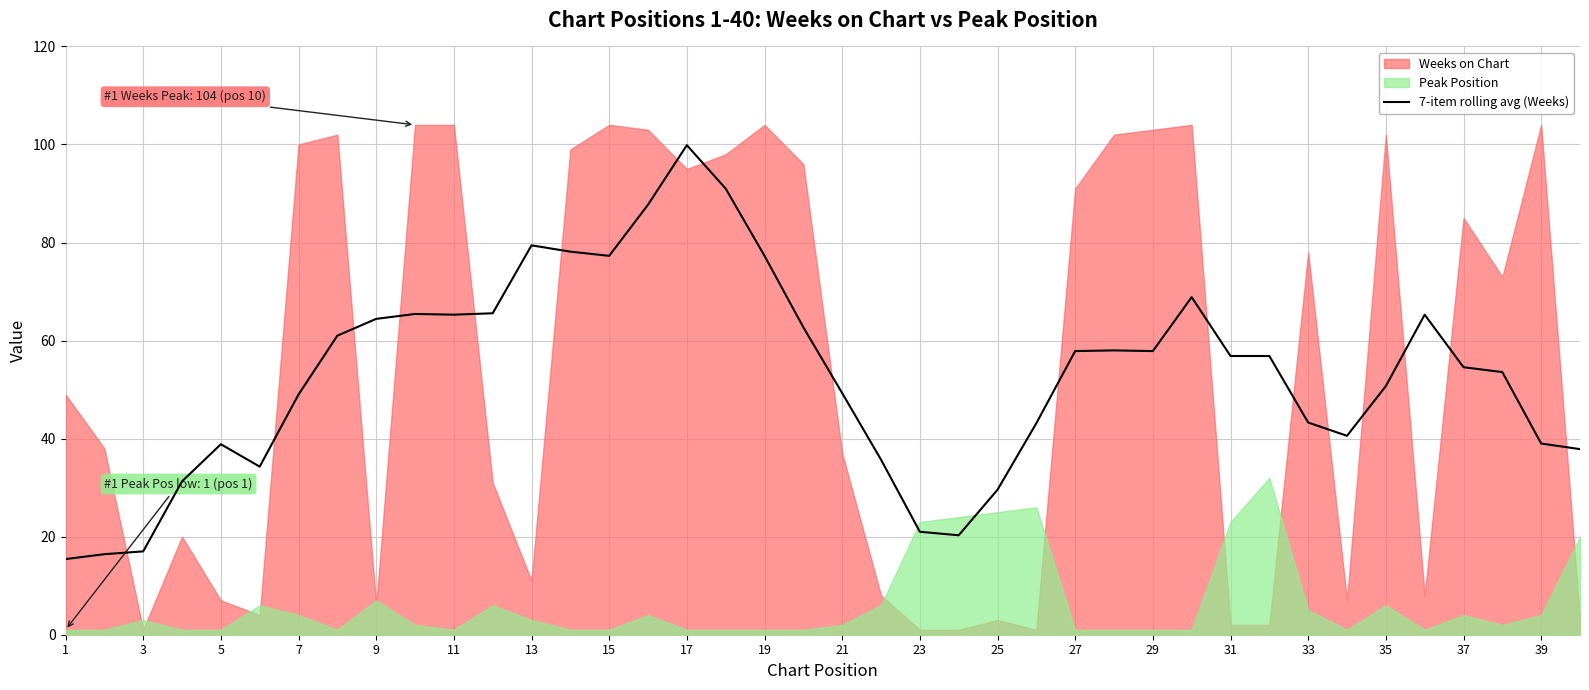

What is the highest value of the 7-item rolling avg (Weeks) series?

99.9